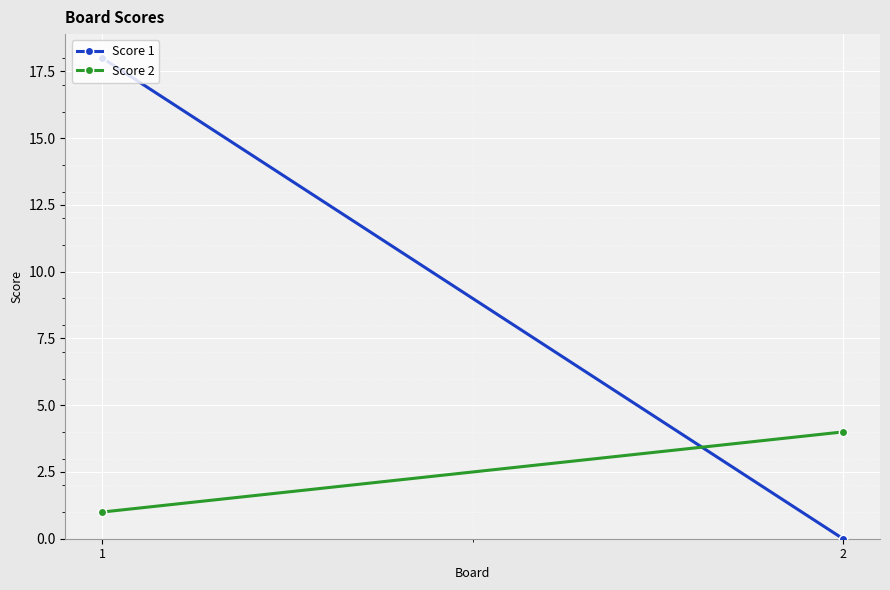

Reading right to left, transcribe all the data shown in this chart.

Score 1: 0	18
Score 2: 4	1